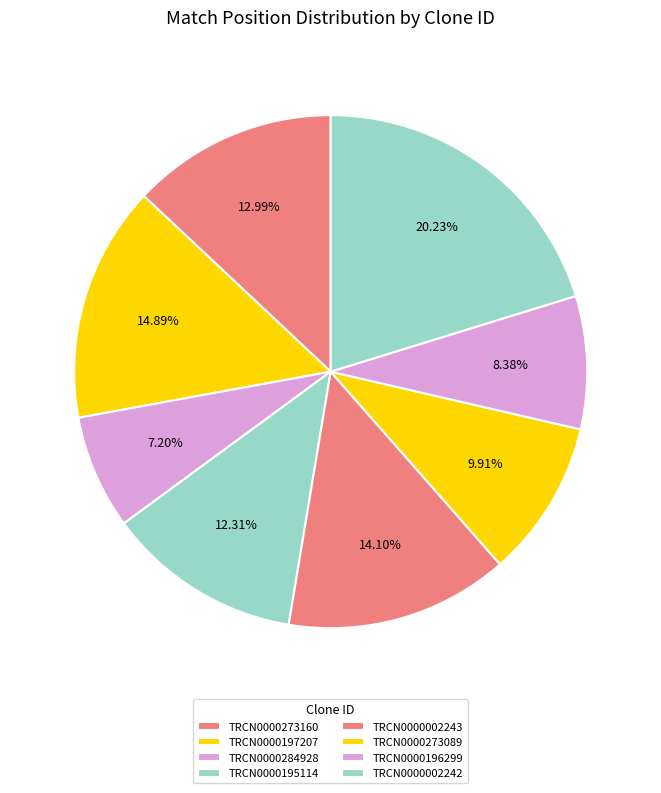

Which has a higher value, TRCN0000002243 or TRCN0000284928?

TRCN0000002243